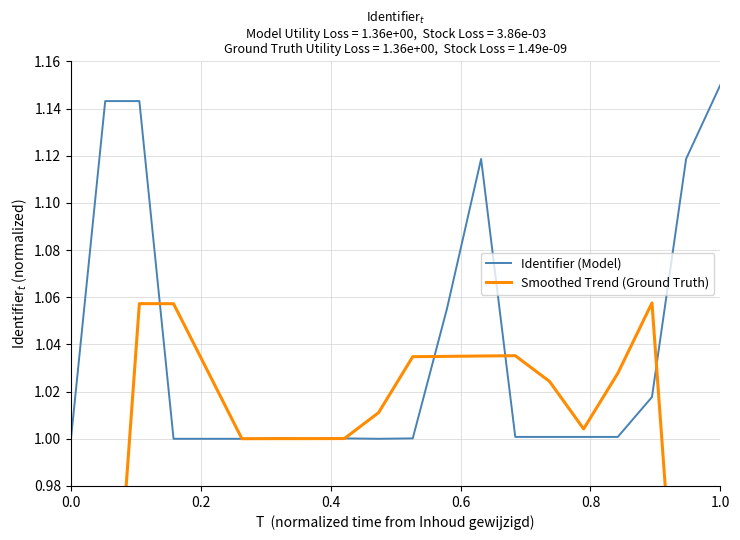

Reading left to right, transcribe all the data shown in this chart.

Identifier (Model): 1.0	1.1	1.1	1.0	1.0	1.0	1.0	1.0	1.0	1.0	1.0	1.1	1.1	1.0	1.0	1.0	1.0	1.0	1.1	1.1
Smoothed Trend (Ground Truth): 0.7	0.9	1.1	1.1	1.0	1.0	1.0	1.0	1.0	1.0	1.0	1.0	1.0	1.0	1.0	1.0	1.0	1.1	0.9	0.7